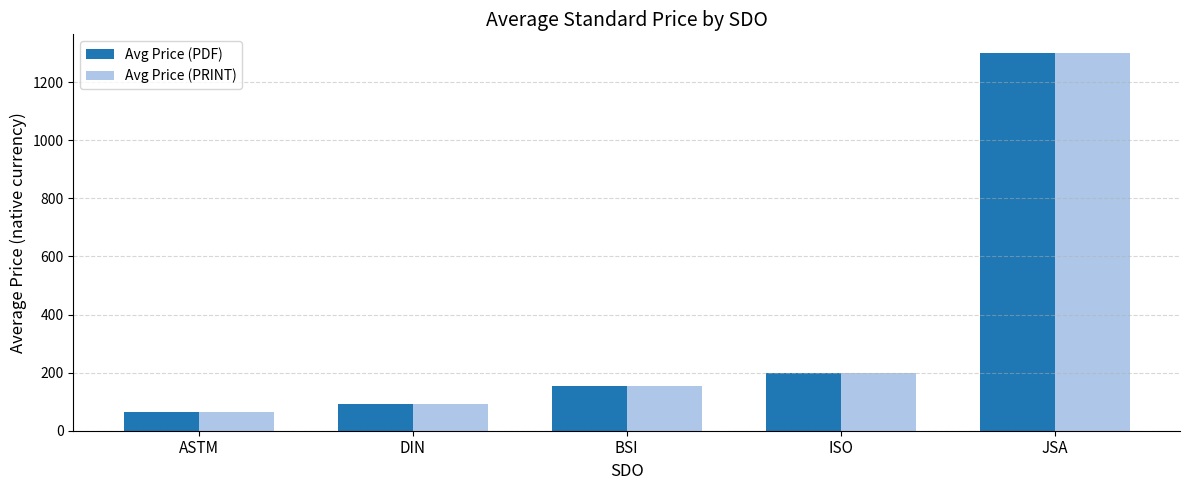

At which category is the sum across all series the highest?

JSA